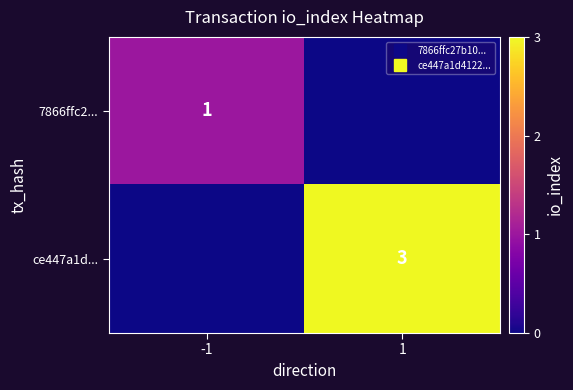

What is the highest value of the 7866ffc2... series?

1